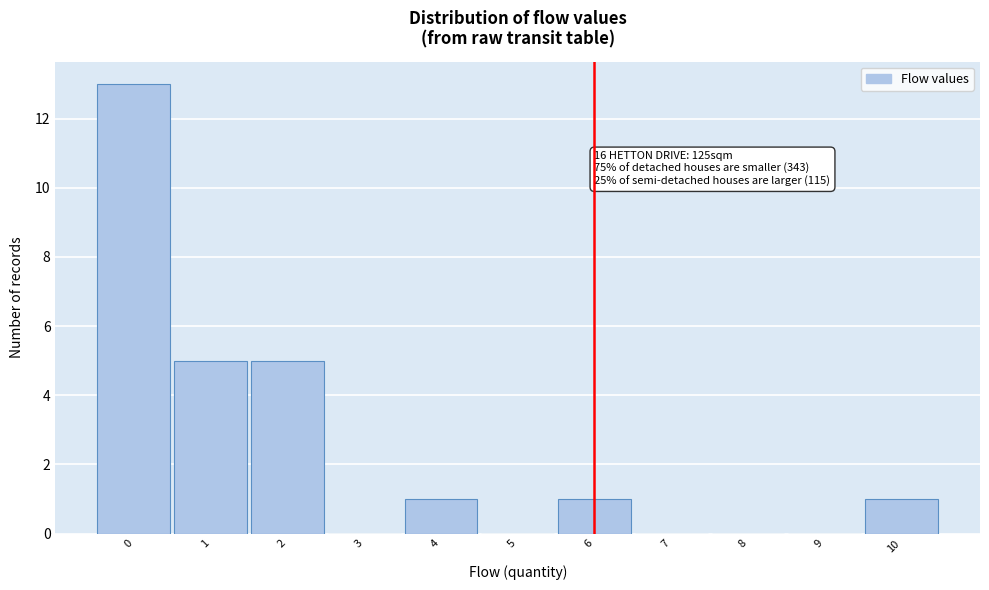

Which range on the x-axis has the tallest bar?

-0.5 to 0.5